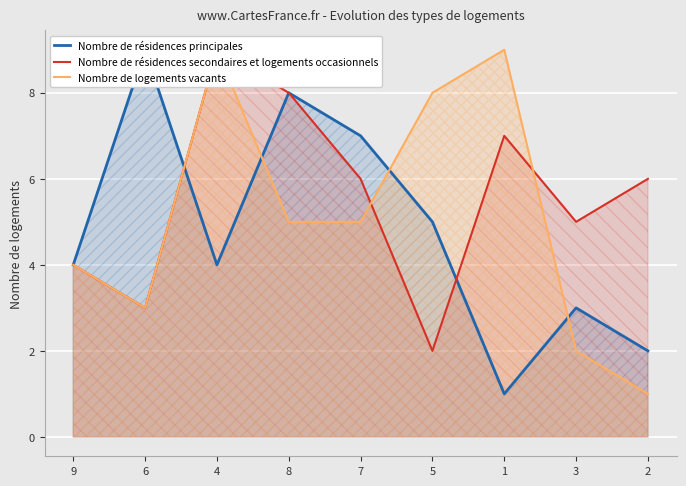

At which category is the sum across all series the highest?

4